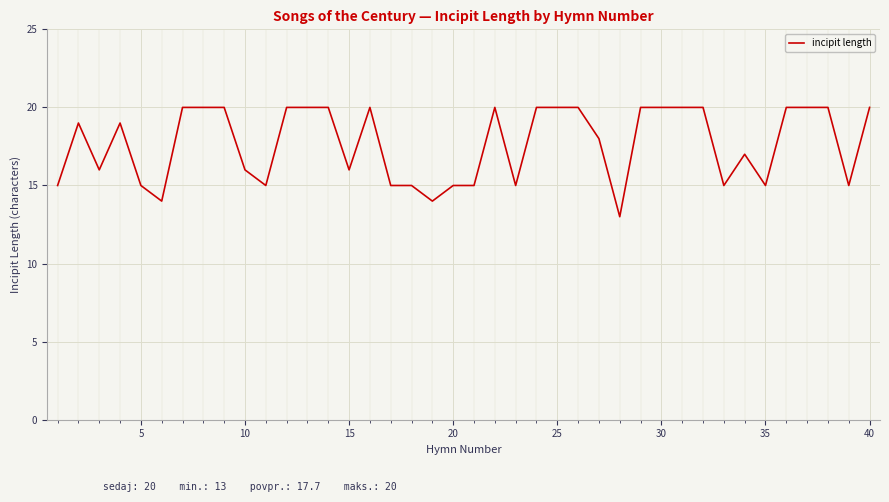

What is the greatest value displayed?

20